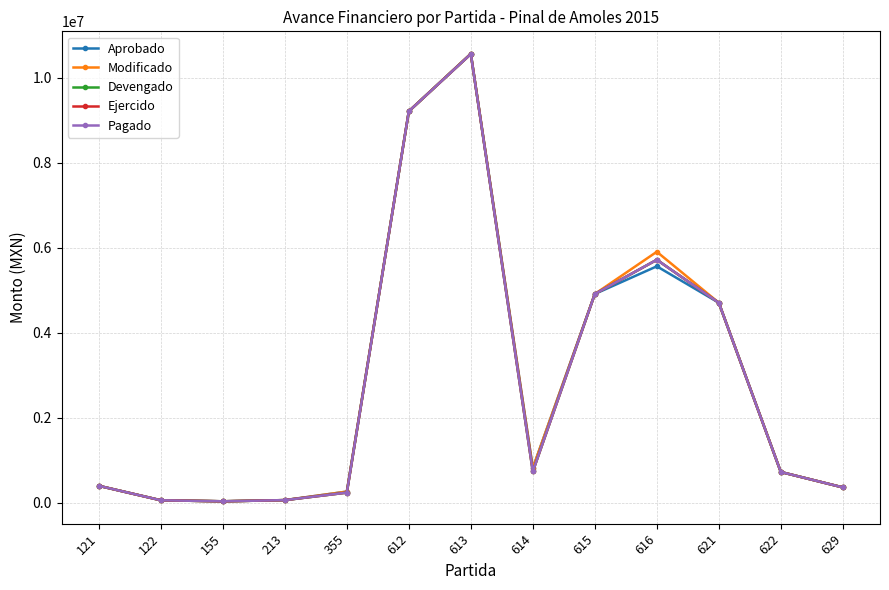

Reading left to right, extract all data points from this chart.

Aprobado: 121=396000.0	122=55682.8	155=31500.0	213=59404.7	355=259948.5	612=9214196.4	613=10569718.8	614=812265.6	615=4912962.5	616=5563992.7	621=4706406.1	622=721753.5	629=358844.3
Modificado: 121=396000.0	122=55682.8	155=31500.0	213=59404.7	355=259948.5	612=9214196.4	613=10569718.8	614=812265.6	615=4912962.5	616=5906493.0	621=4706406.1	622=721753.5	629=358844.3
Devengado: 121=396000.0	122=55682.8	155=31500.0	213=59404.7	355=236286.0	612=9214196.4	613=10562351.4	614=733228.6	615=4912962.5	616=5717856.9	621=4706406.1	622=721753.5	629=358844.3
Ejercido: 121=396000.0	122=55682.8	155=31500.0	213=59404.7	355=236286.0	612=9214196.4	613=10562351.4	614=733228.6	615=4912962.5	616=5717856.9	621=4706406.1	622=721753.5	629=358844.3
Pagado: 121=396000.0	122=55682.8	155=31500.0	213=59404.7	355=236286.0	612=9214196.4	613=10562351.4	614=733228.6	615=4912962.5	616=5717856.9	621=4706406.1	622=721753.5	629=358844.3